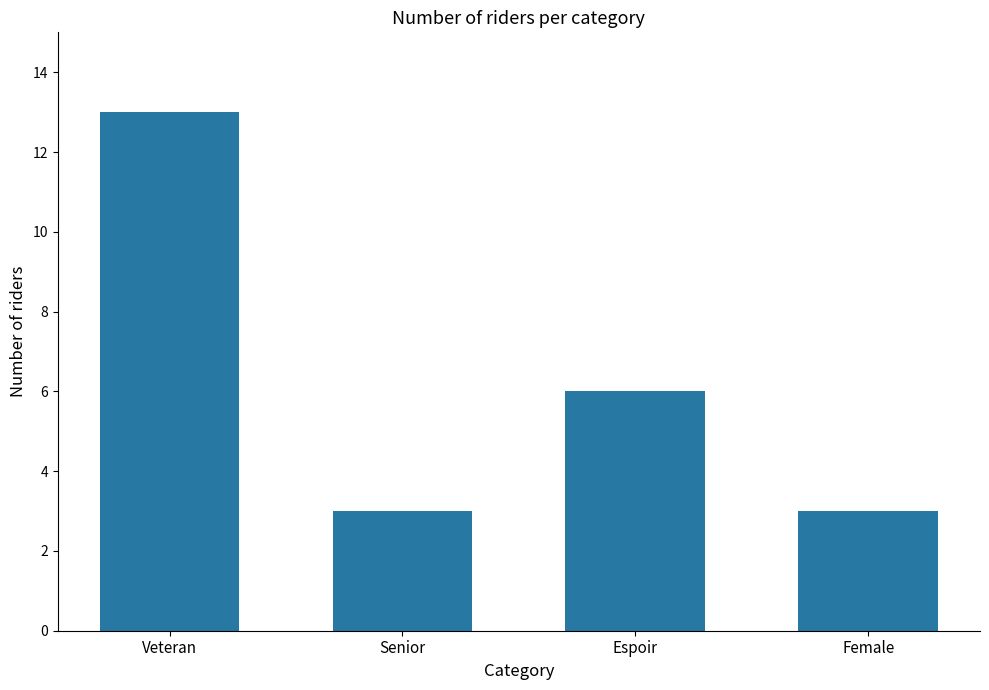

Does the chart contain stacked bars?

No